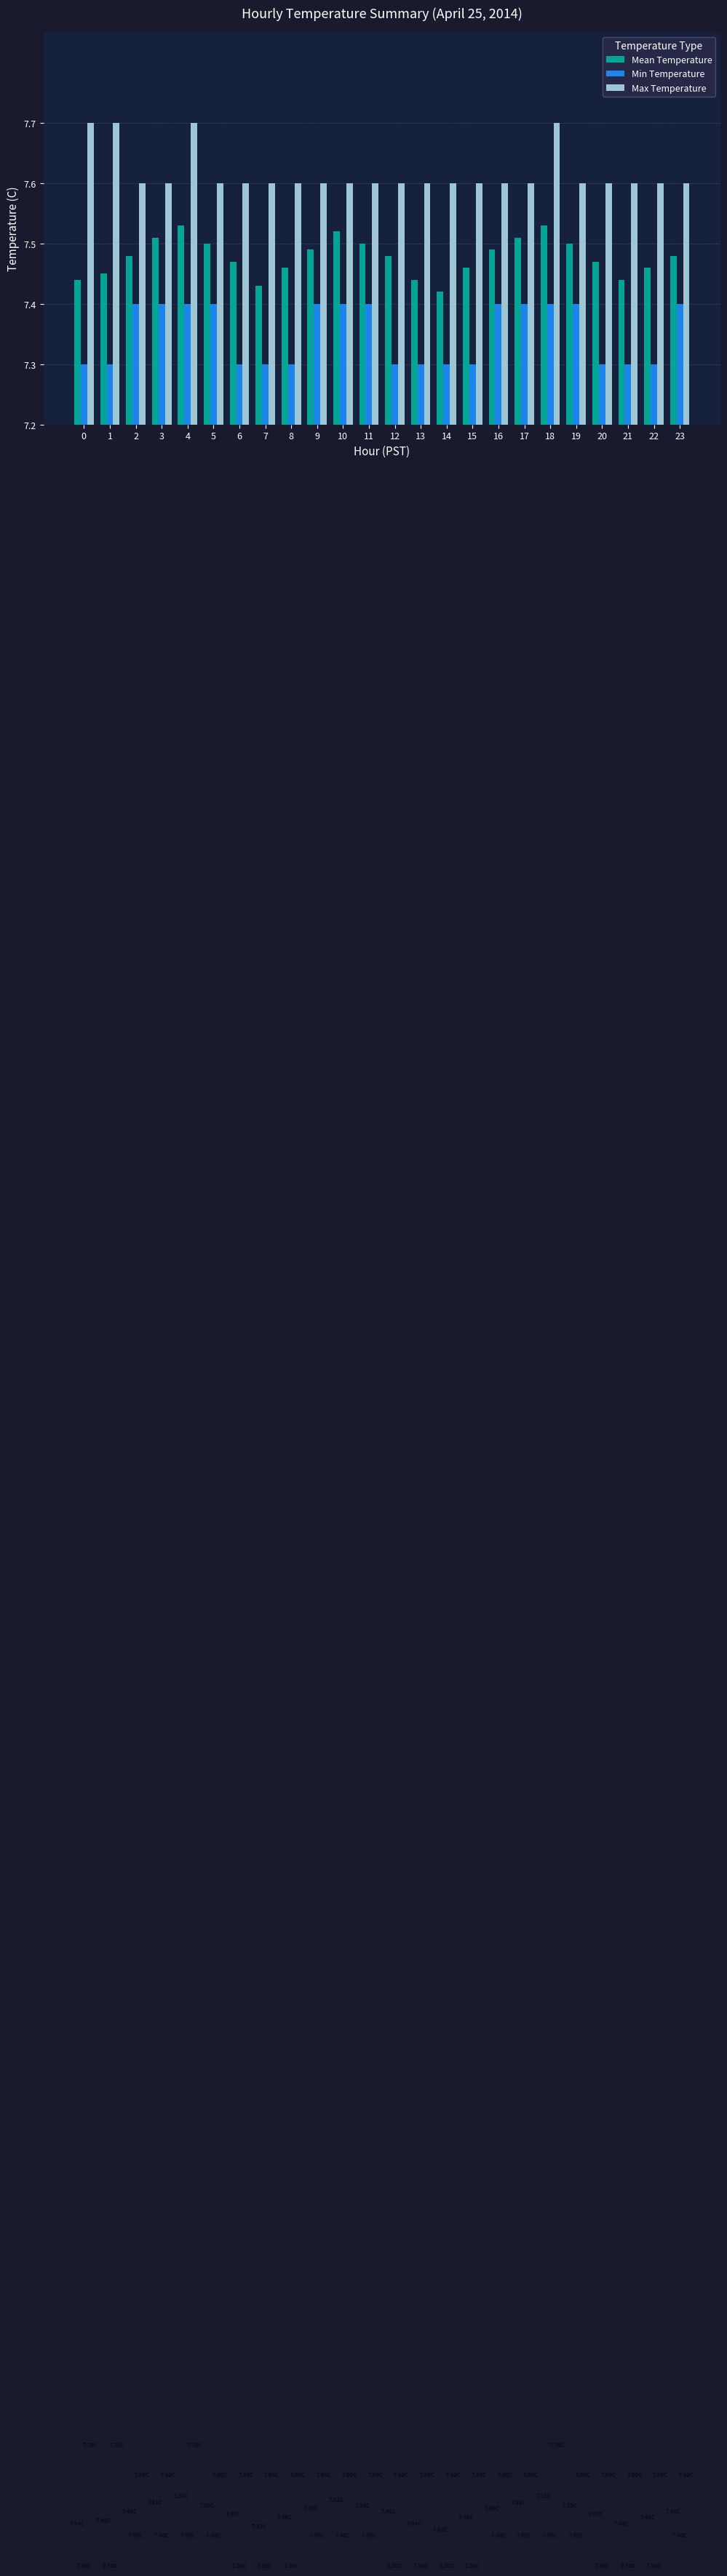

What is the total value across all series at 10?

22.5